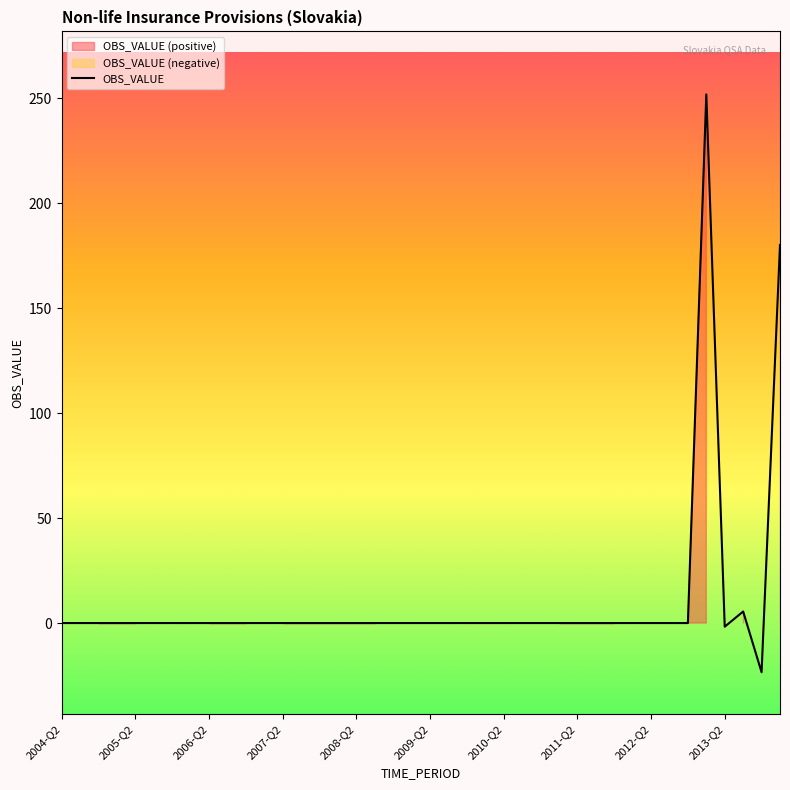

Between 2010-Q1 and 2012-Q1, which is larger?

2010-Q1